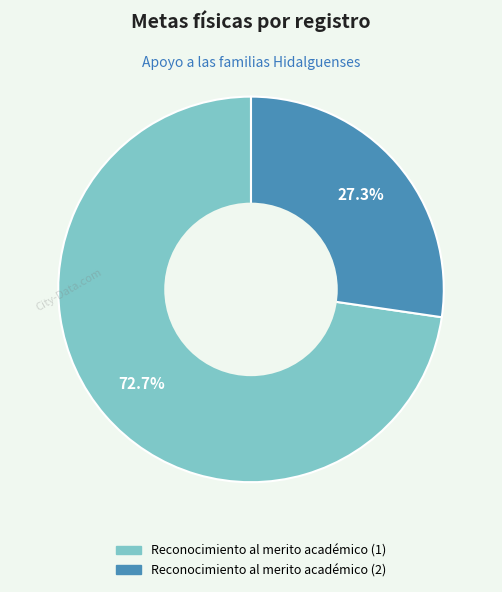

Which slice is the smallest?

Reconocimiento al merito académico (2)